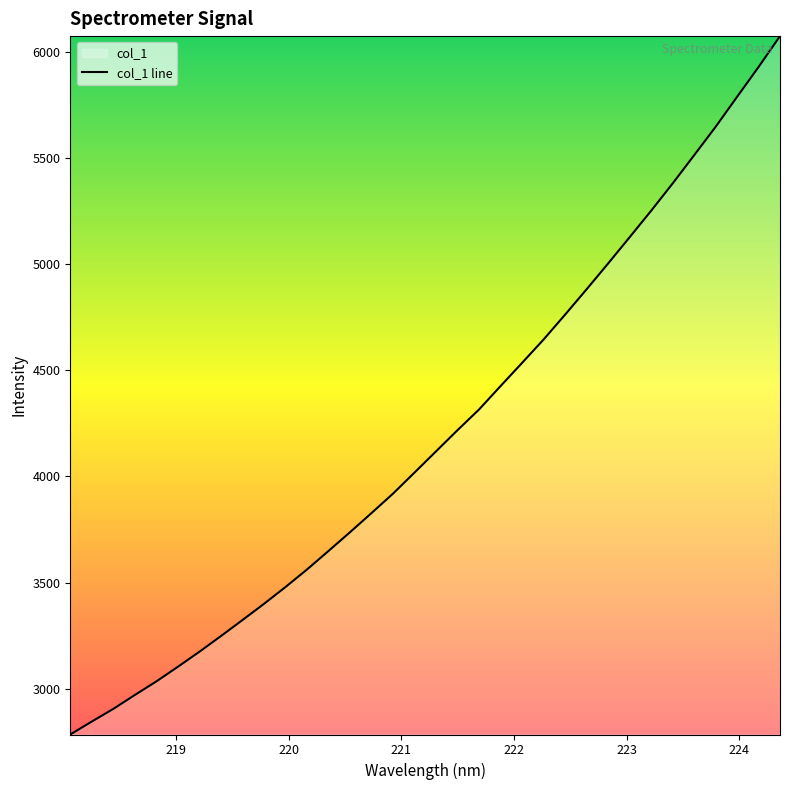

Count the number of categories in the chart.

34